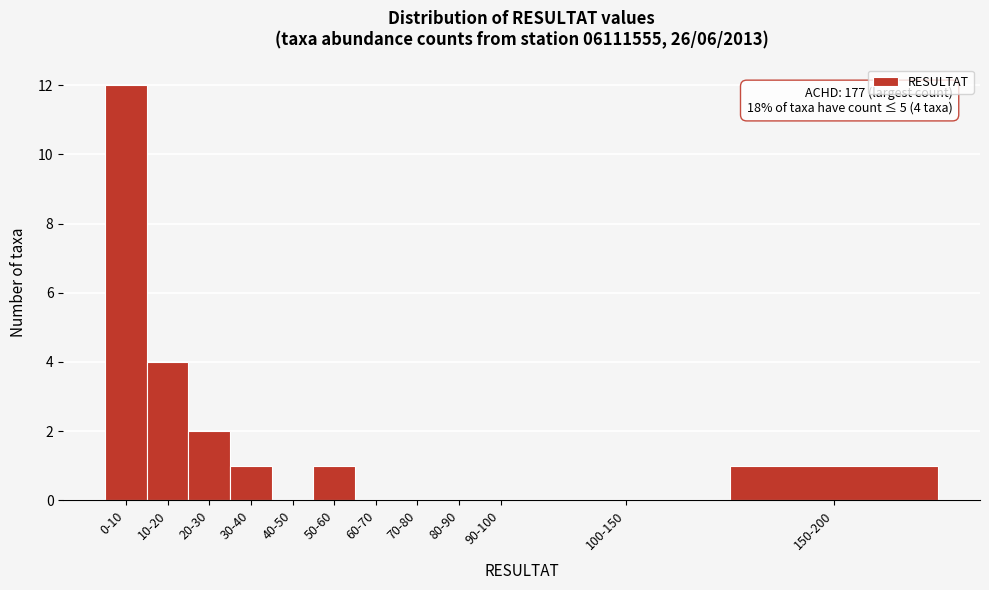

Reading left to right, transcribe all the data shown in this chart.

0-10=12	10-20=4	20-30=2	30-40=1	40-50=0	50-60=1	60-70=0	70-80=0	80-90=0	90-100=0	100-150=0	150-200=1